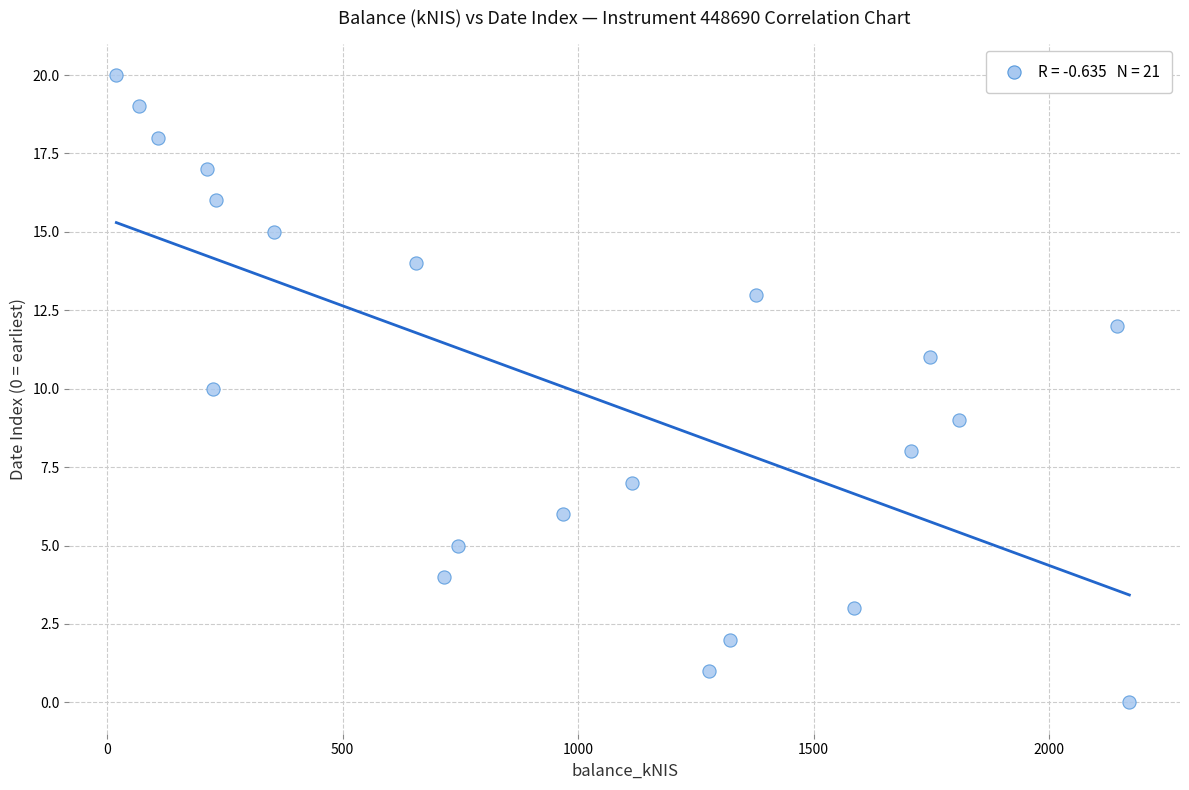

What is the range of Y values (max minus min)?

20